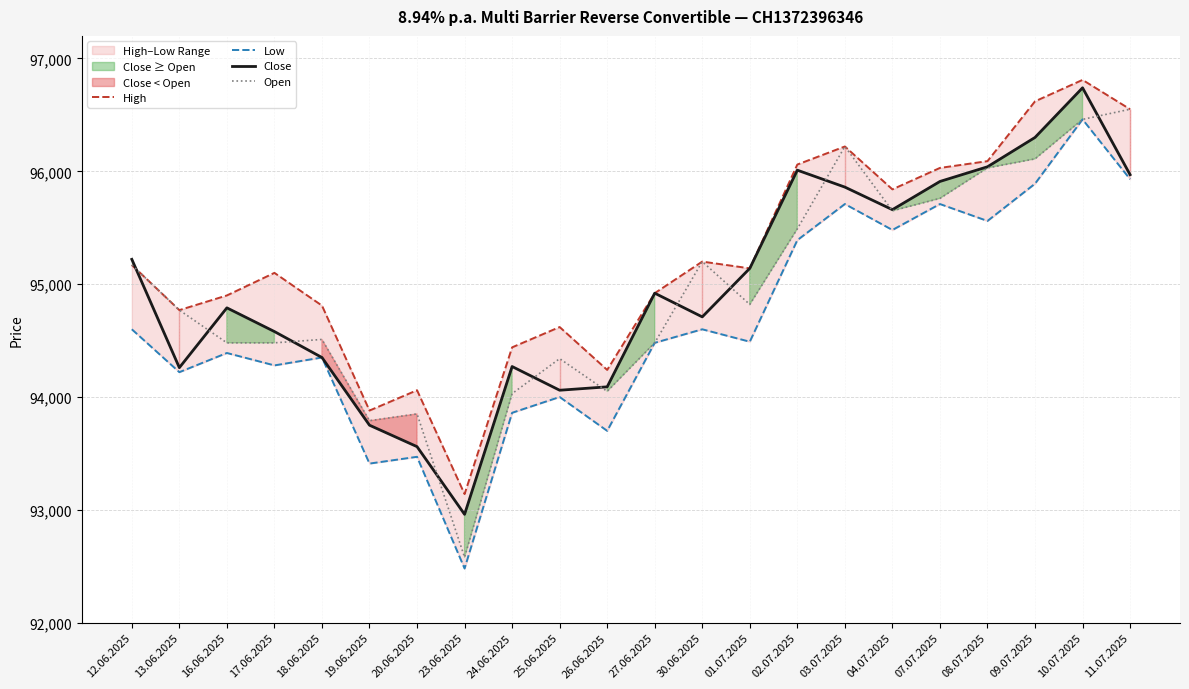

True or false: High and Low cross at least once.

False